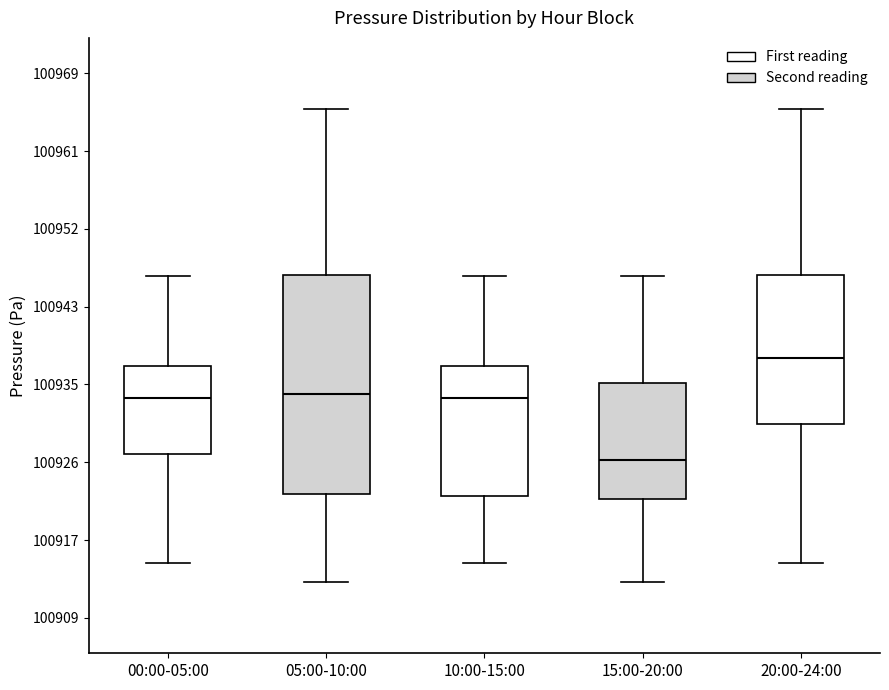

Which box has the highest median line?

20:00-24:00